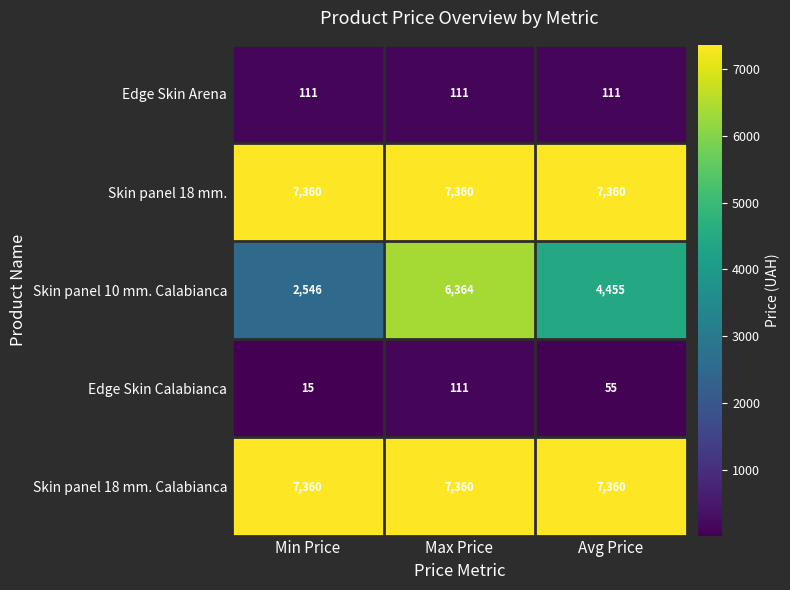

How many series are shown in this chart?

5